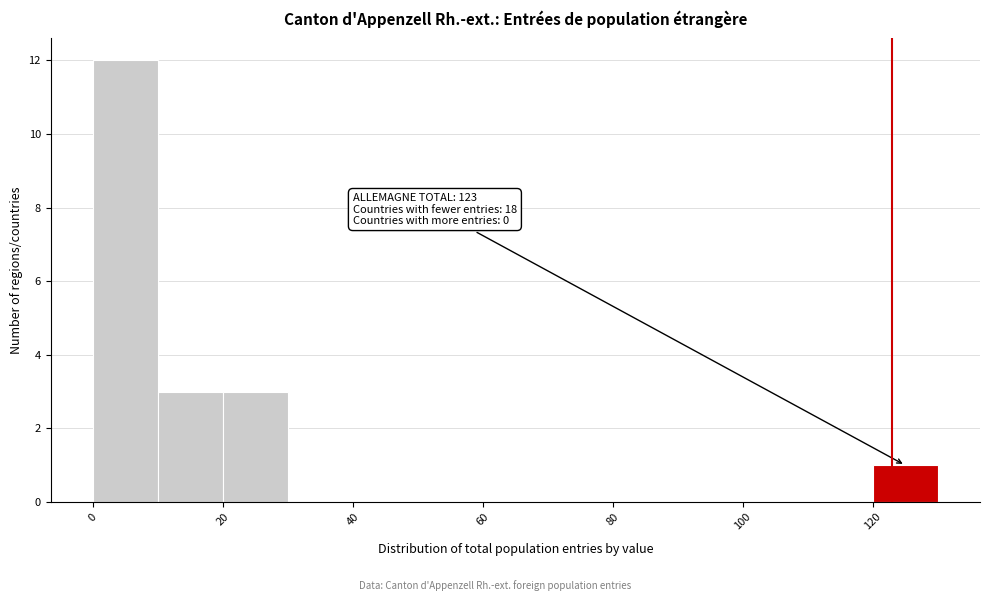

Over which range of the x-axis is the bar tallest?

0 to 10